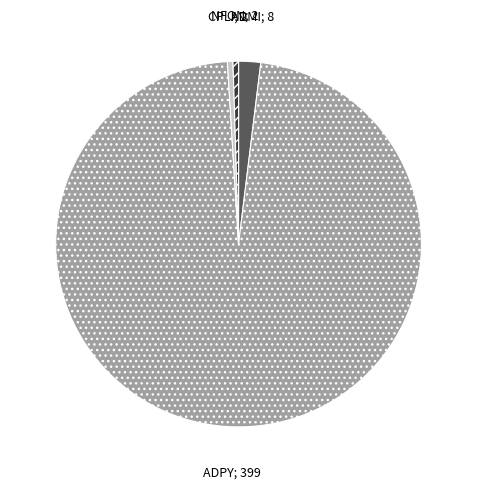

Does any single category account for the majority?

Yes